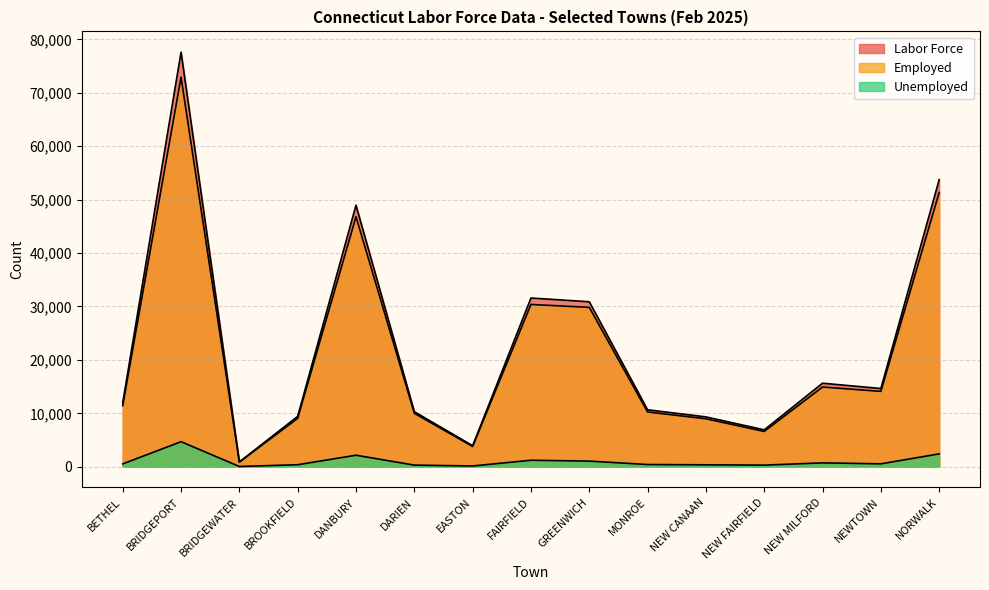

Reading right to left, what are all the values shown in this chart?

Labor Force: NORWALK=53745	NEWTOWN=14641	NEW MILFORD=15635	NEW FAIRFIELD=6903	NEW CANAAN=9328	MONROE=10658	GREENWICH=30885	FAIRFIELD=31586	EASTON=3931	DARIEN=10299	DANBURY=48961	BROOKFIELD=9430	BRIDGEWATER=900	BRIDGEPORT=77626	BETHEL=11961
Employed: NORWALK=51343	NEWTOWN=14104	NEW MILFORD=14917	NEW FAIRFIELD=6604	NEW CANAAN=8974	MONROE=10248	GREENWICH=29836	FAIRFIELD=30378	EASTON=3792	DARIEN=10000	DANBURY=46811	BROOKFIELD=9057	BRIDGEWATER=857	BRIDGEPORT=72943	BETHEL=11435
Unemployed: NORWALK=2402	NEWTOWN=537	NEW MILFORD=718	NEW FAIRFIELD=299	NEW CANAAN=354	MONROE=410	GREENWICH=1049	FAIRFIELD=1208	EASTON=139	DARIEN=299	DANBURY=2150	BROOKFIELD=373	BRIDGEWATER=43	BRIDGEPORT=4683	BETHEL=526